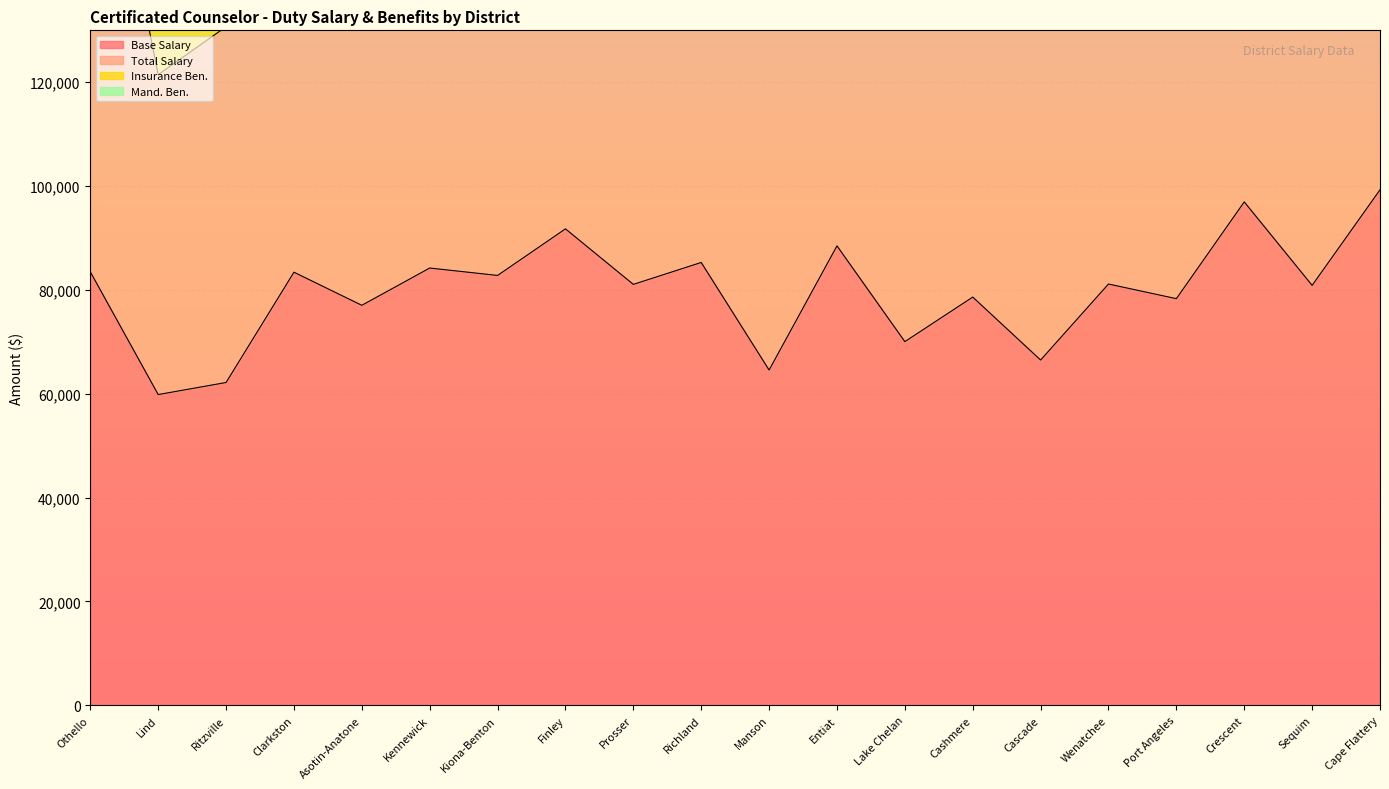

How many lines are shown in the chart?

2